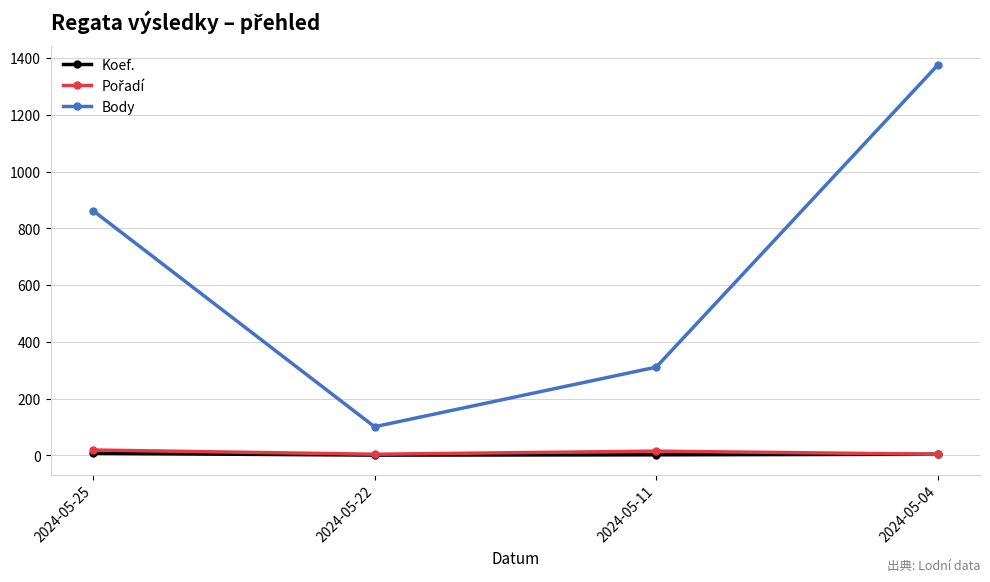

Does the chart have visible grid lines?

Yes